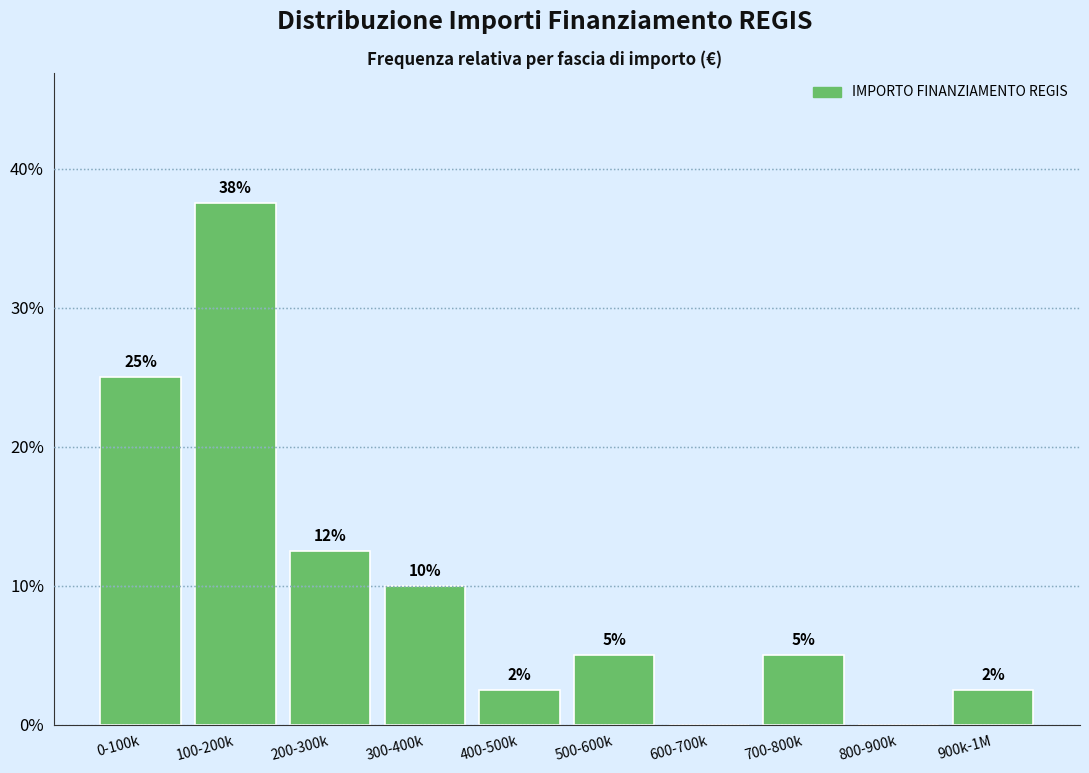

Which category has the highest value across all series?

100-200k